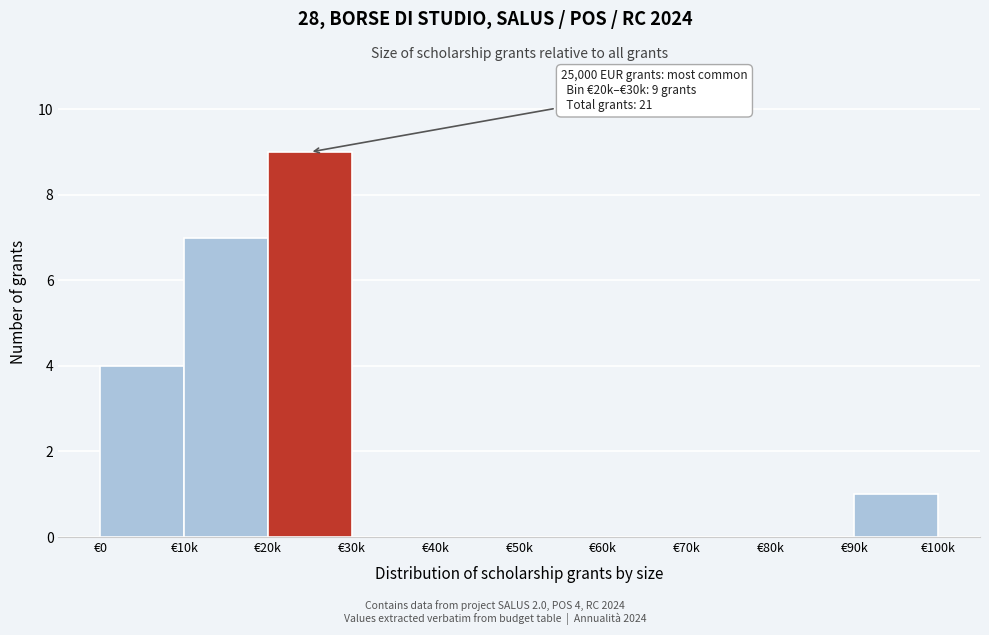

Reading right to left, transcribe all the data shown in this chart.

€90k=1	€80k=0	€70k=0	€60k=0	€50k=0	€40k=0	€30k=0	€20k=9	€10k=7	€0=4